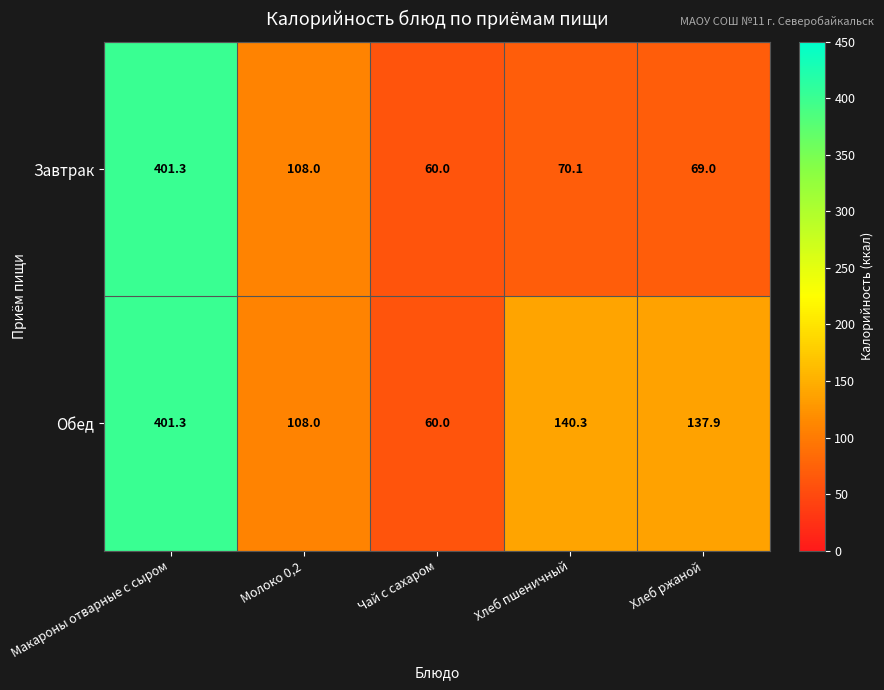

Reading right to left, extract all data points from this chart.

Завтрак: Хлеб ржаной=69.0	Хлеб пшеничный=70.1	Чай с сахаром=60.0	Молоко 0,2=108.0	Макароны отварные с сыром=401.3
Обед: Хлеб ржаной=137.9	Хлеб пшеничный=140.3	Чай с сахаром=60.0	Молоко 0,2=108.0	Макароны отварные с сыром=401.3